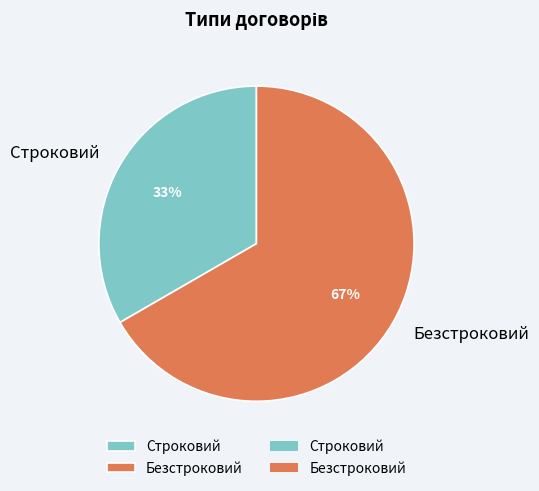

True or false: Безстроковий accounts for 81% of the total.

False